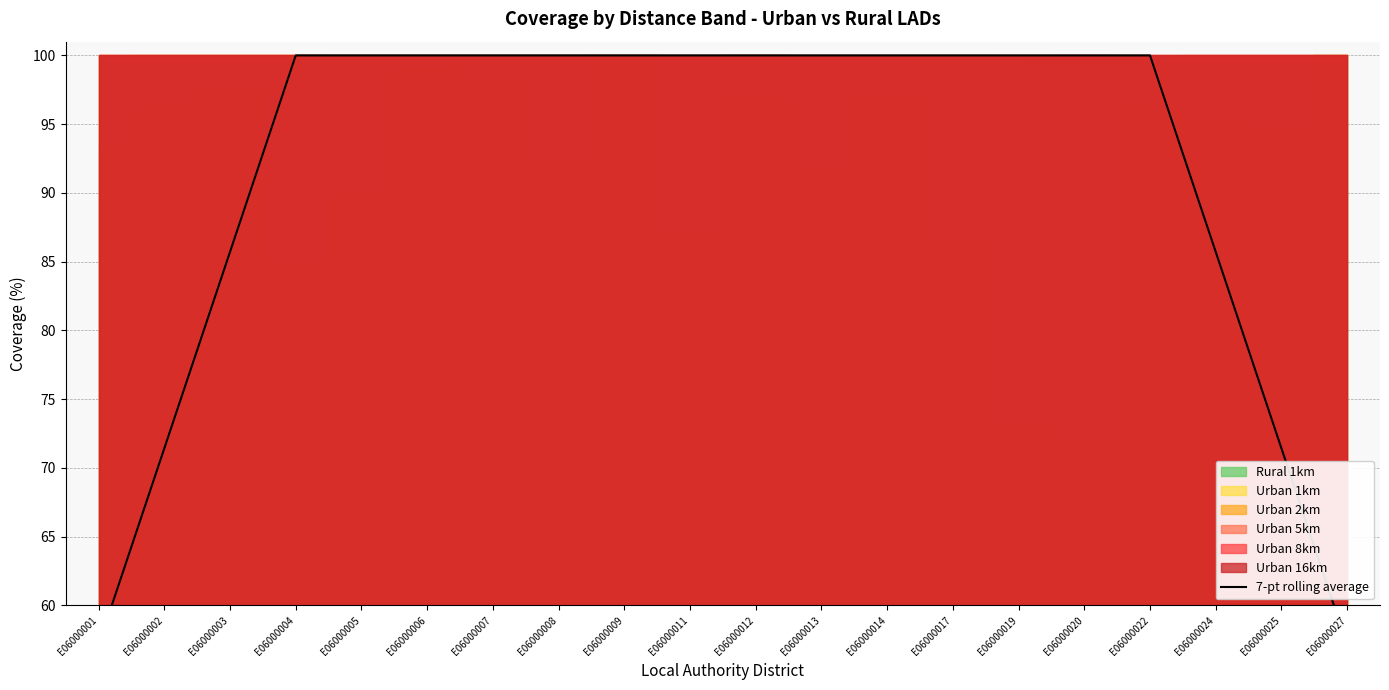

Rank the categories by value from highest to lowest.

E06000004, E06000005, E06000006, E06000007, E06000008, E06000009, E06000011, E06000012, E06000013, E06000014, E06000017, E06000020, E06000022, E06000019, E06000003, E06000024, E06000002, E06000025, E06000001, E06000027